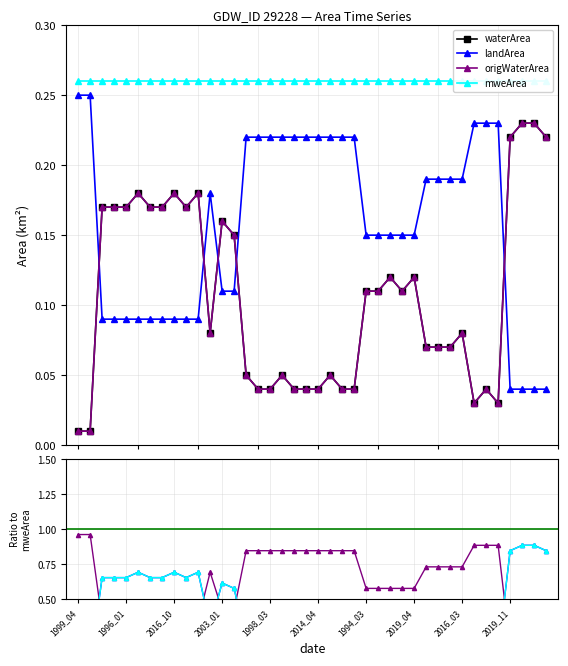

Where is the first local maximum for landArea?

1993_03